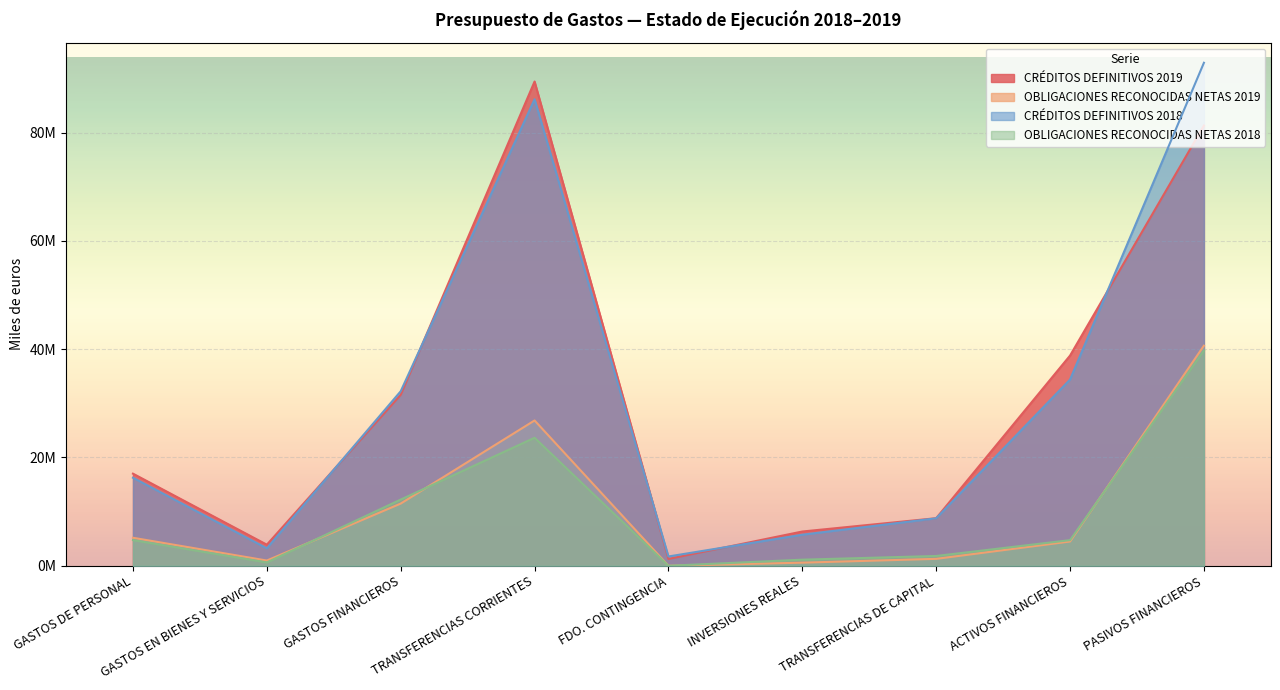

At which category does CRÉDITOS DEFINITIVOS 2018 reach its first local valley?

GASTOS EN BIENES Y SERVICIOS